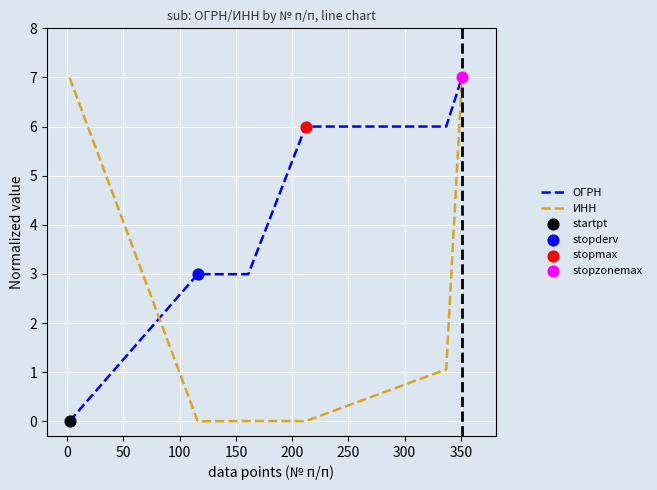

At how many categories does at least one series exceed 2?

6